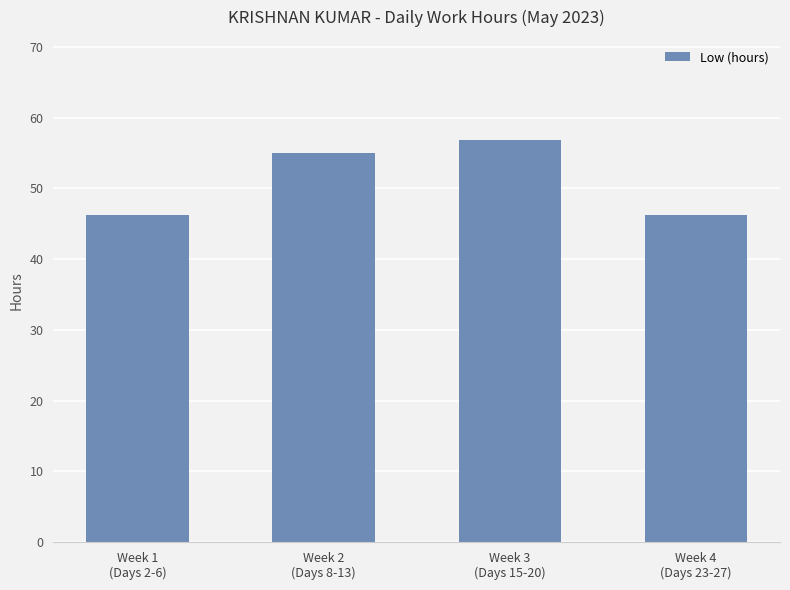

Count the number of values greater than 55.

2